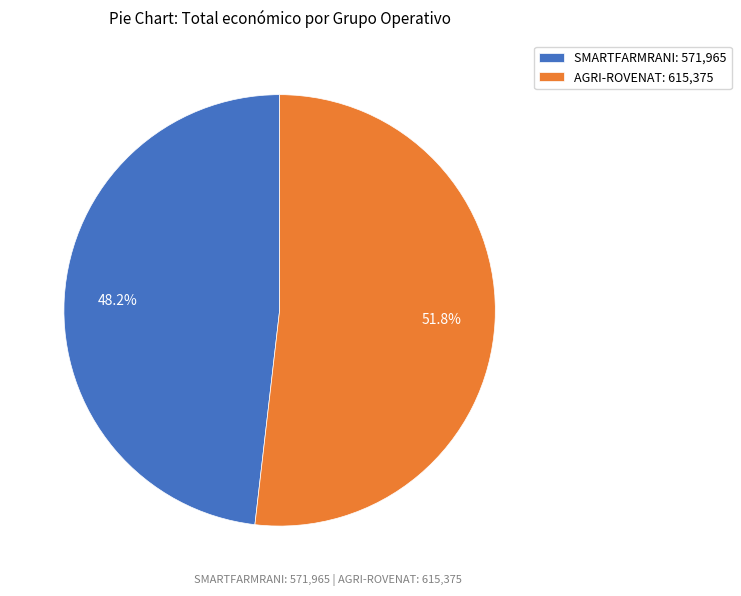

What percentage is the SMARTFARMRANI slice, to the nearest percent?

48%